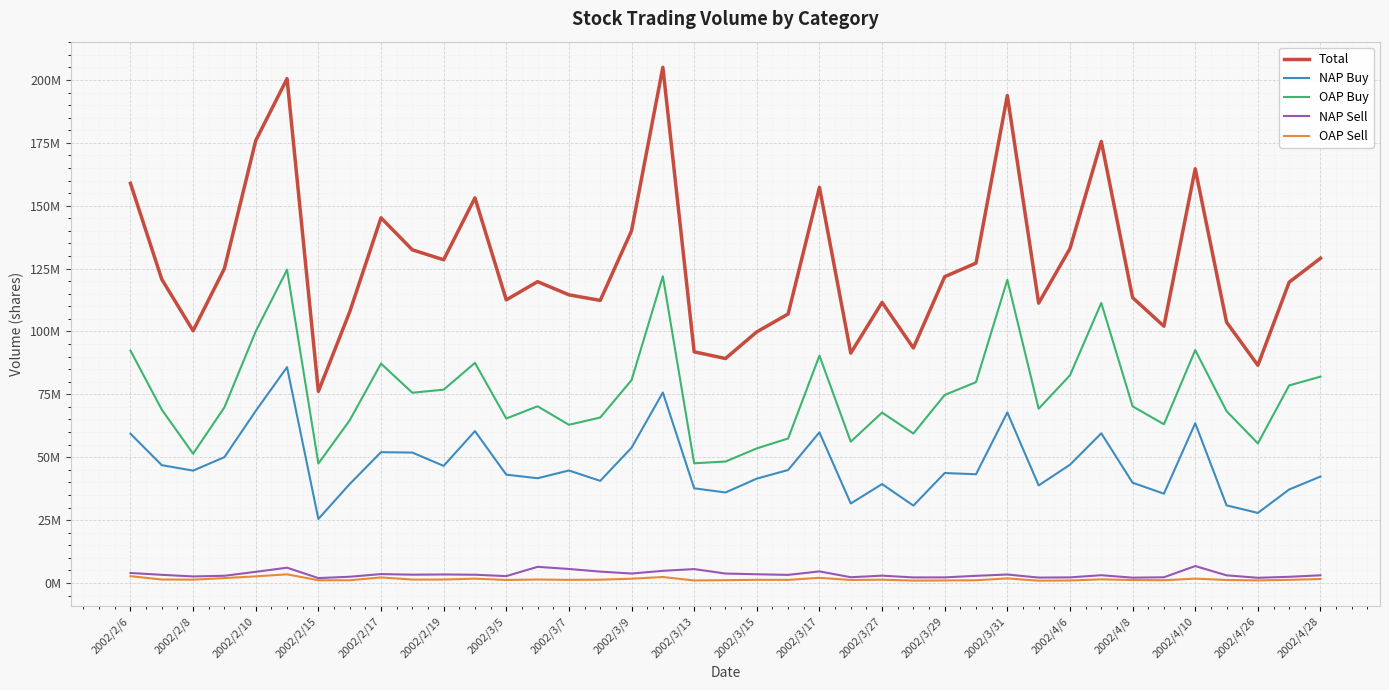

At which label does Total first exceed 119799000?

2002/2/6